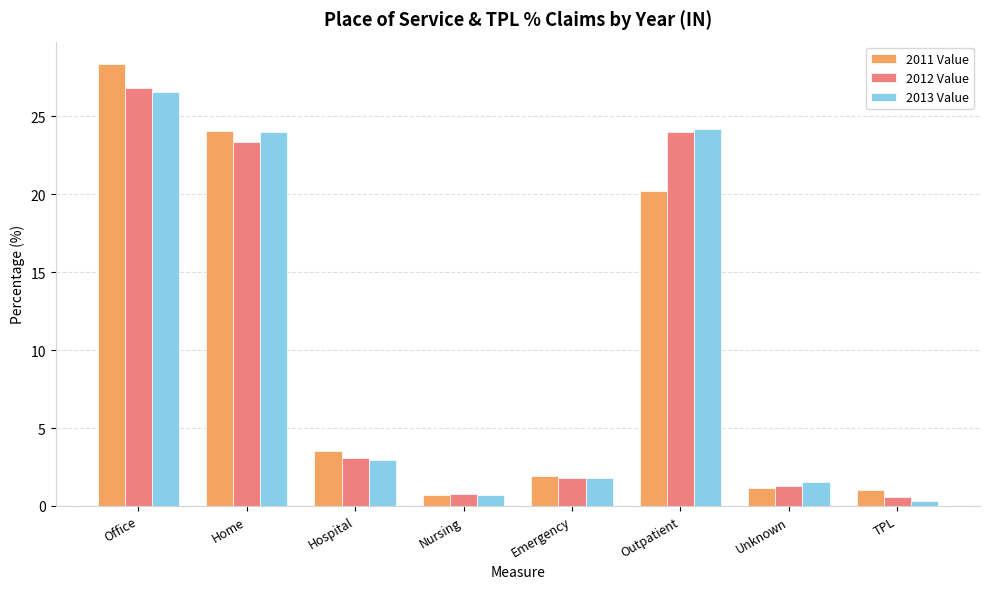

True or false: 2012 Value has a value of 26.8 at Office.

True